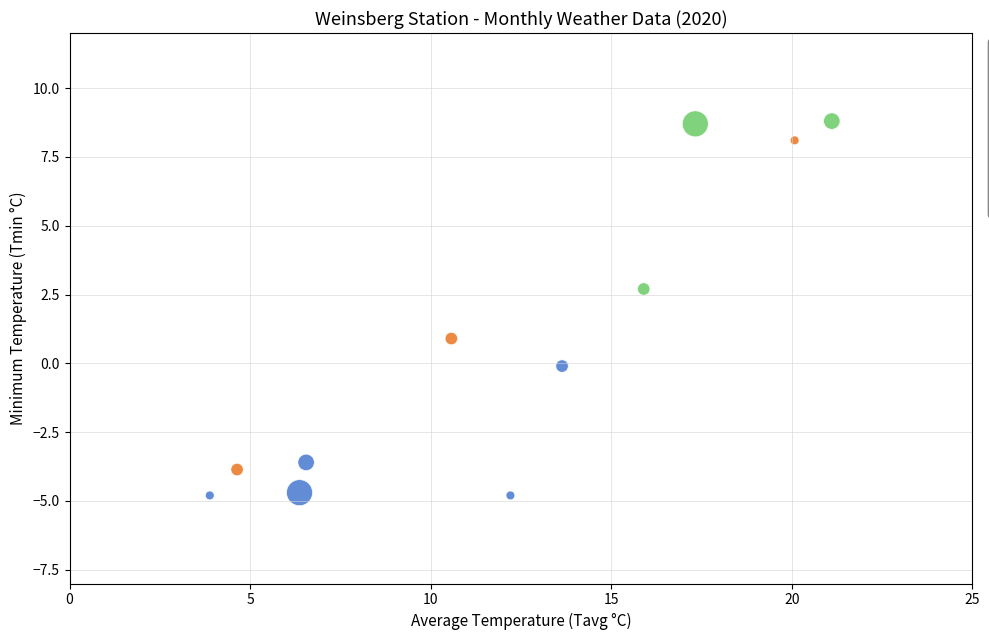

Which series has the largest Y range (max minus min)?

Low Infections (1-49)